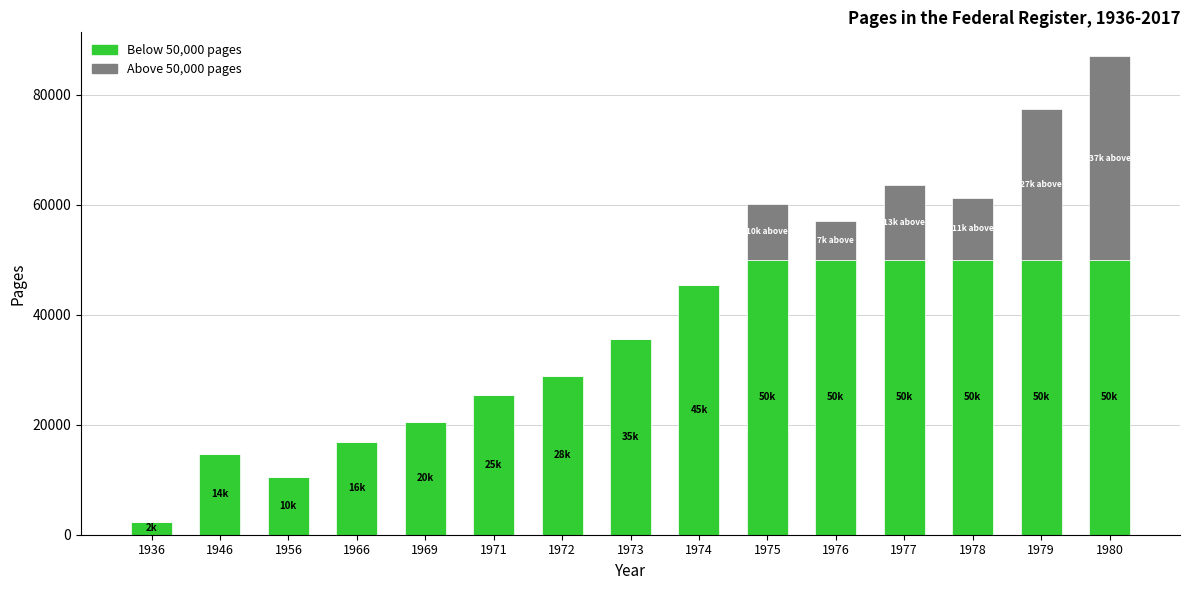

How many data points does each series have?

15